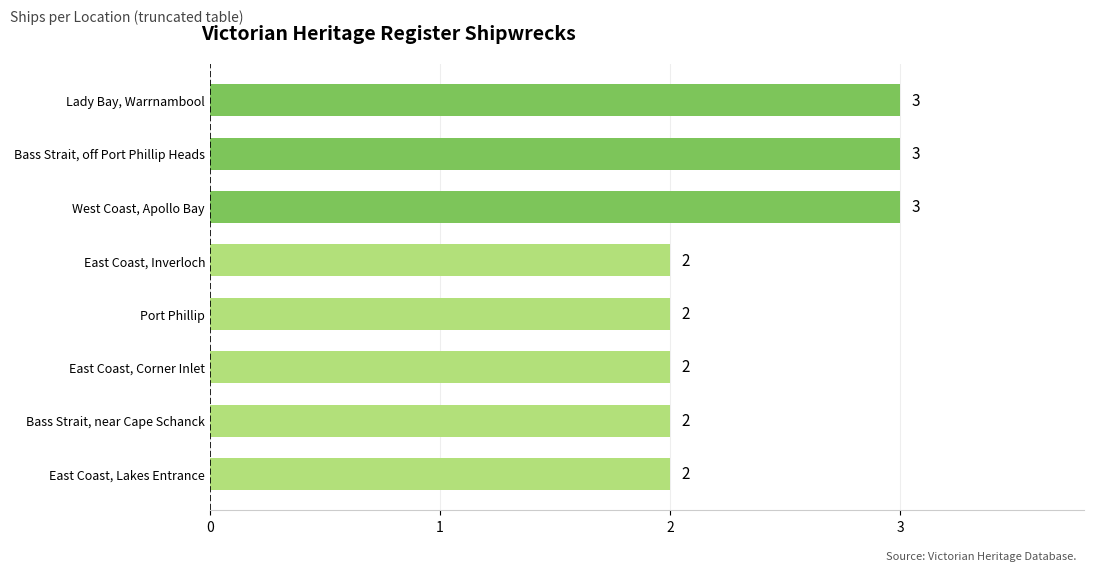

The chart shows a value of 2 at East Coast, Corner Inlet. True or false?

True